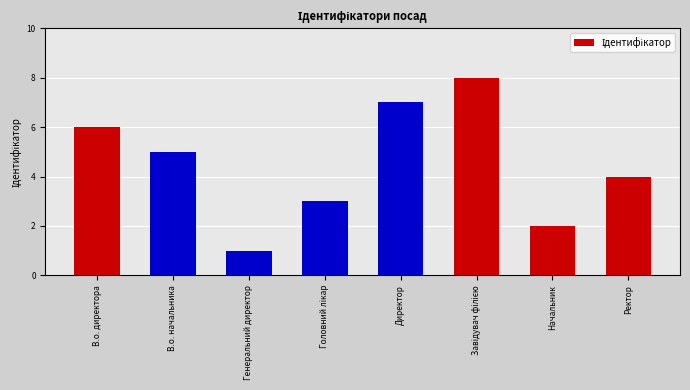

What is the difference between the second highest and second lowest values?

5